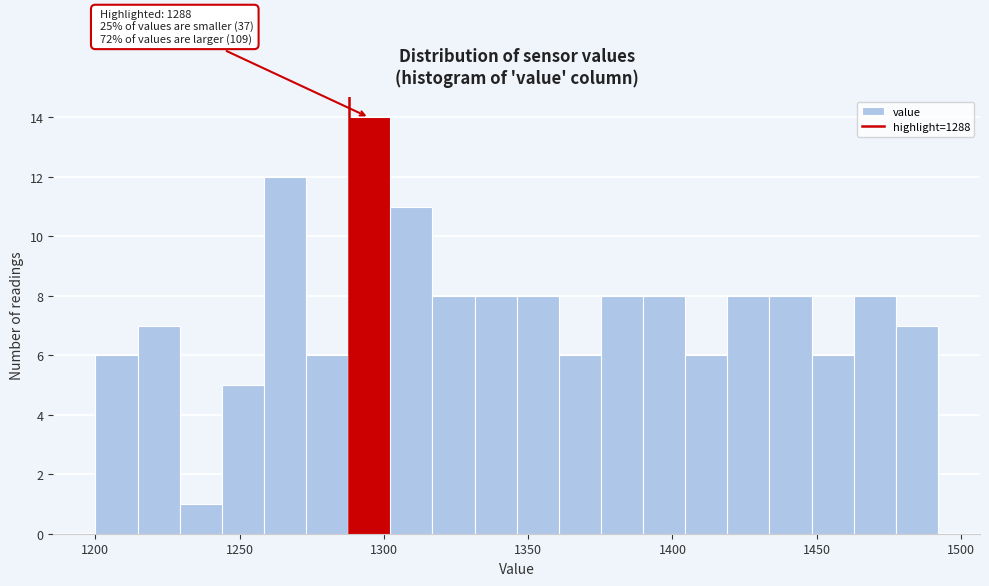

Around what value on the x-axis is the tallest bar? Give the approximate position of its centre, as read against the axis.

1295